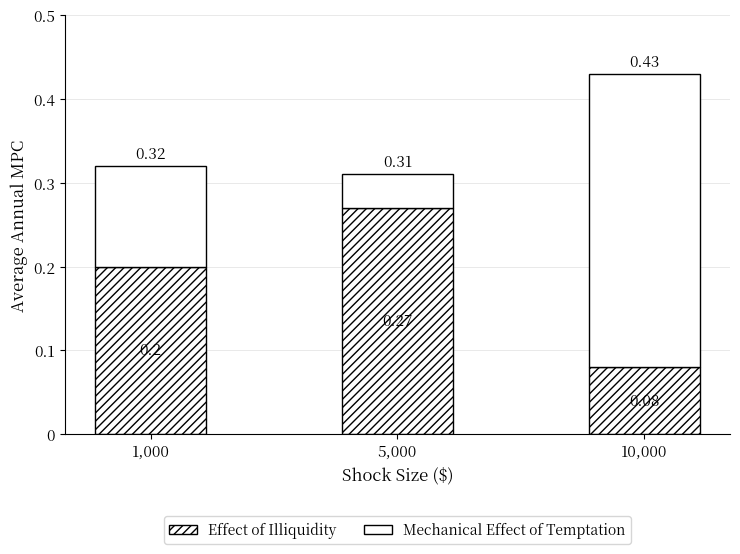

How many bars are there in total?

3